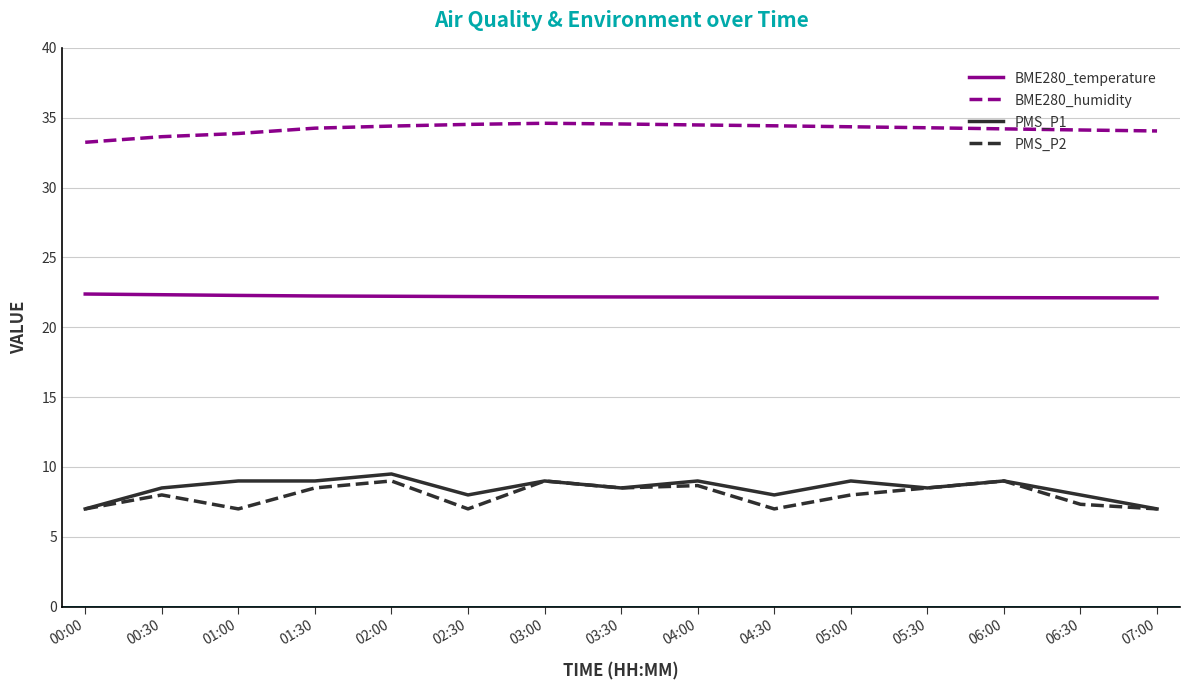

Is the value of BME280_humidity at 07:00 greater than the value of BME280_temperature at 05:30?

Yes